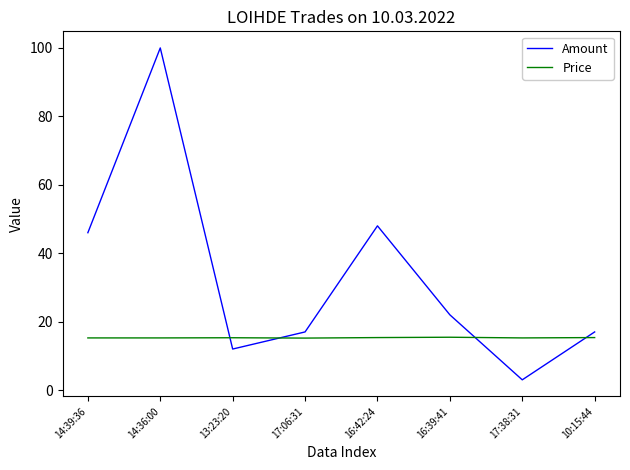

Which category has the highest value across all series?

14:36:00